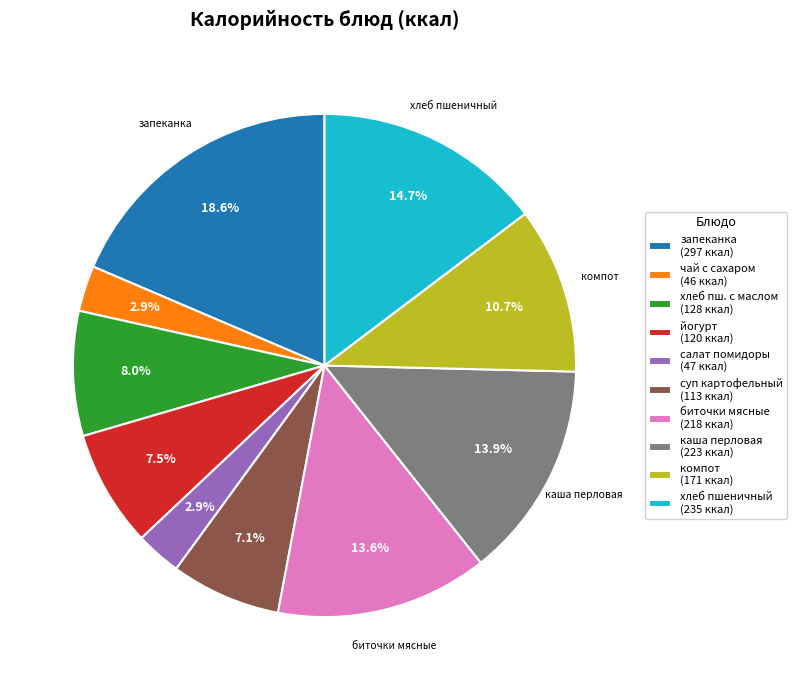

Count the number of slices in the pie.

10